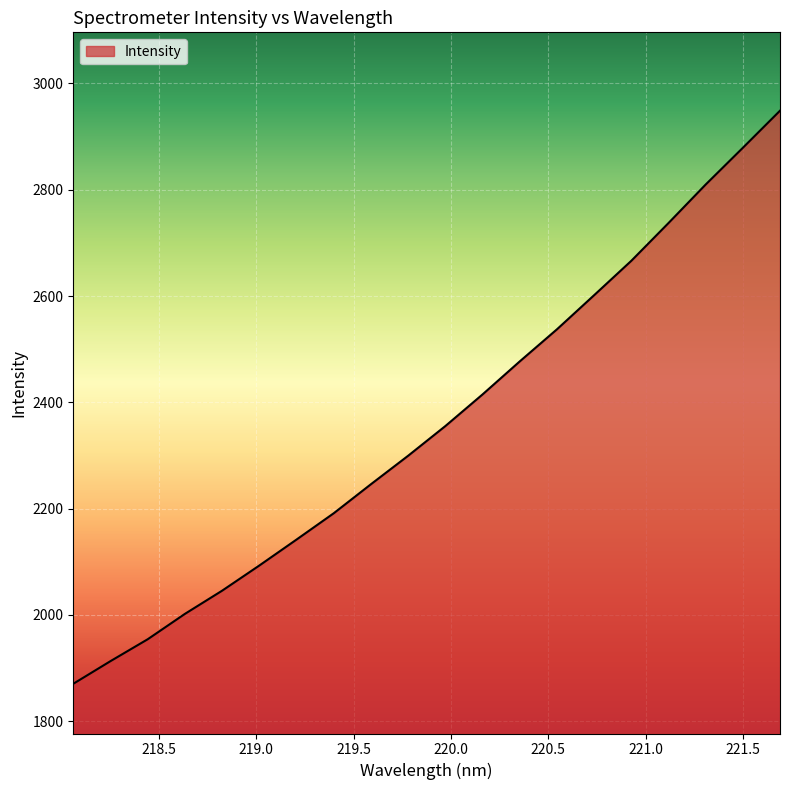

What is the greatest value displayed?

2948.6